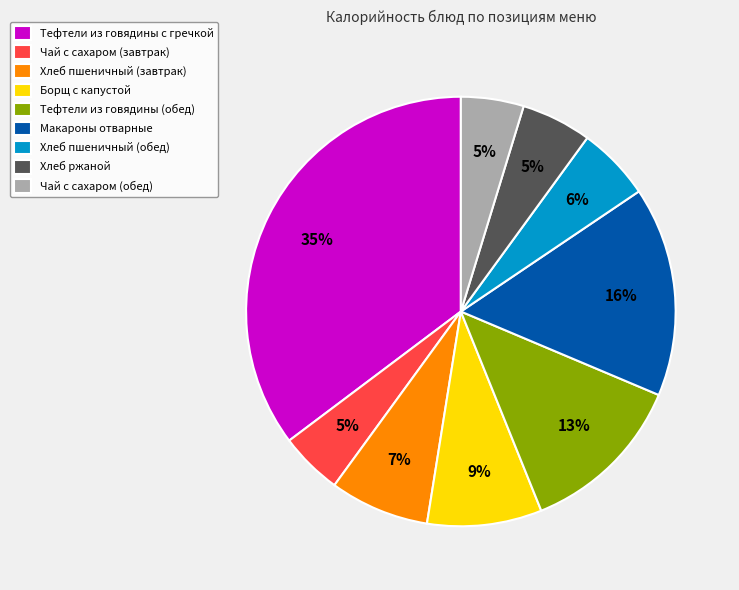

Is there any slice that represents more than half of the pie?

No